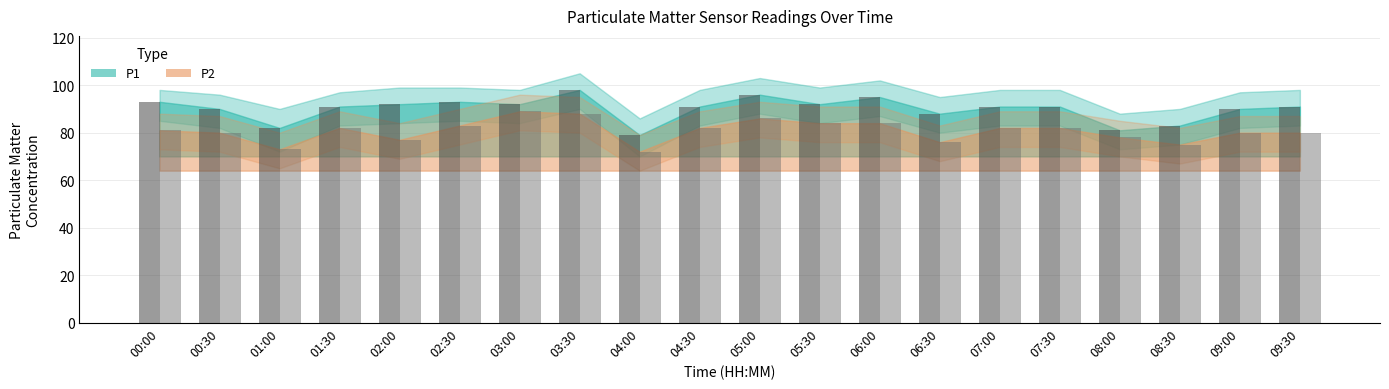

What is the total value across all series at 07:00?

173